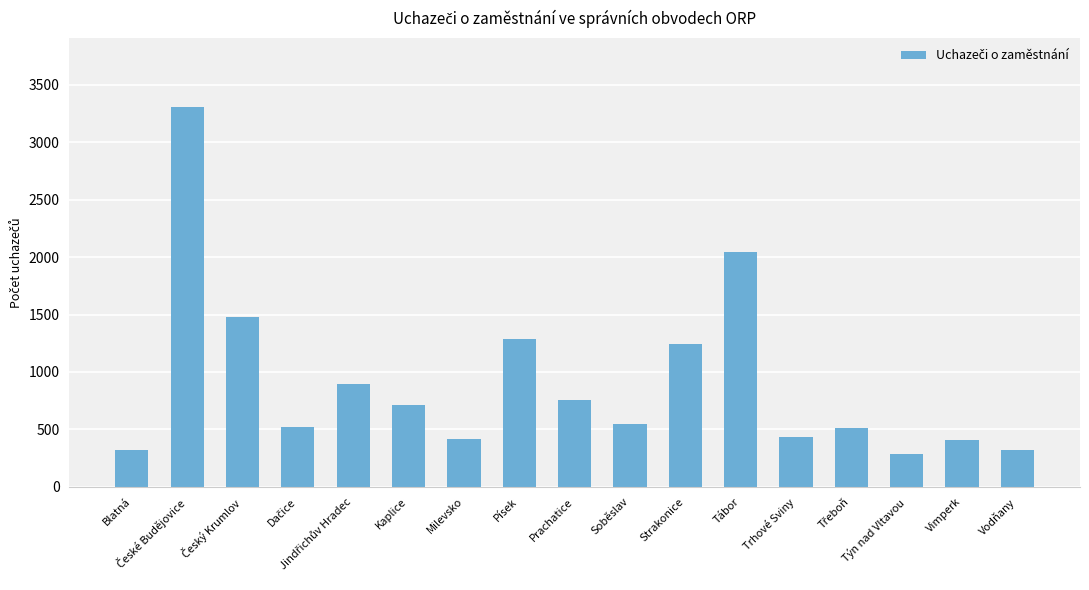

The chart shows a value of 406 at Vimperk. True or false?

True